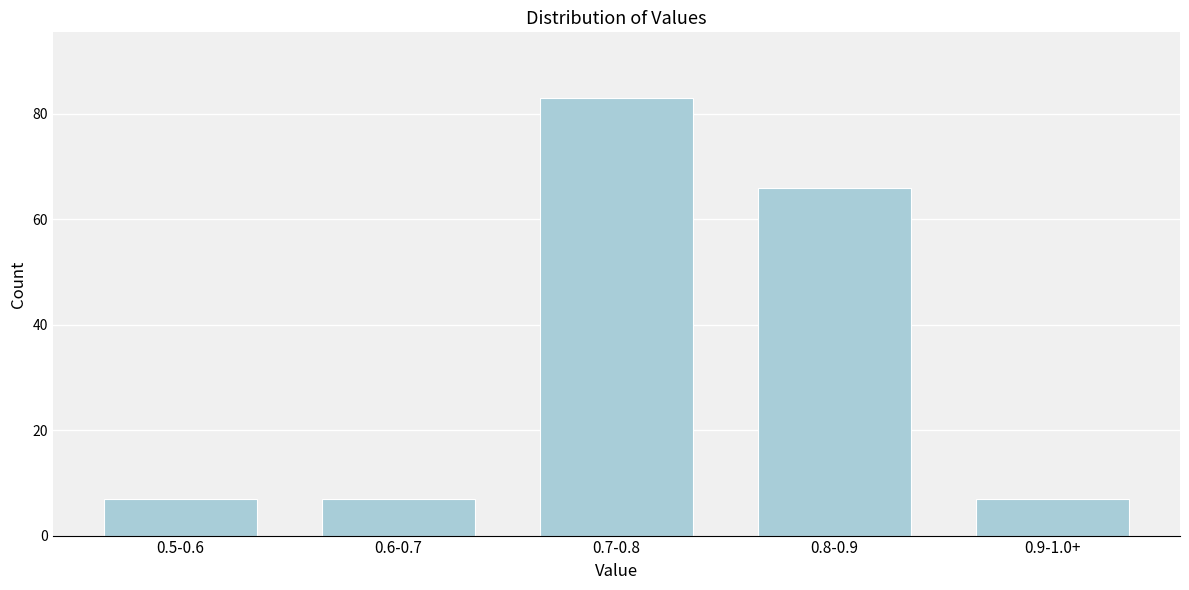

Reading right to left, transcribe all the data shown in this chart.

0.9-1.0+=7	0.8-0.9=66	0.7-0.8=83	0.6-0.7=7	0.5-0.6=7